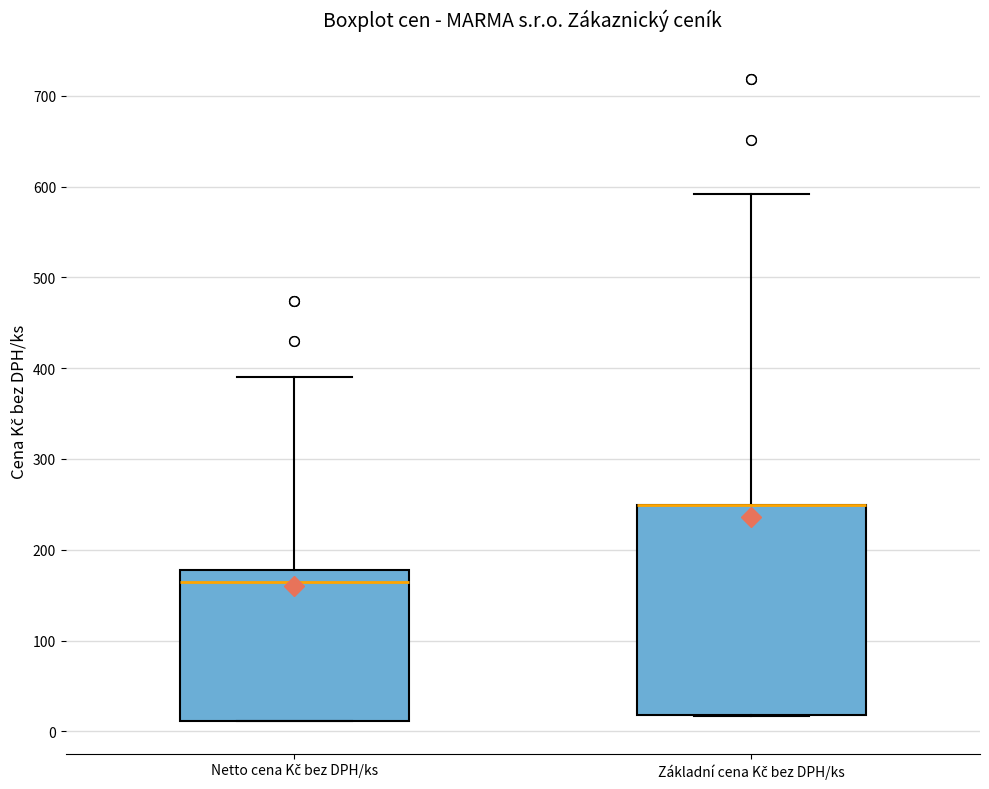

Where does the upper whisker of the box for Základní cena Kč bez DPH/ks end on the y-axis? The values are not printed on the chart, so give them approximately, as read against the axis.

590